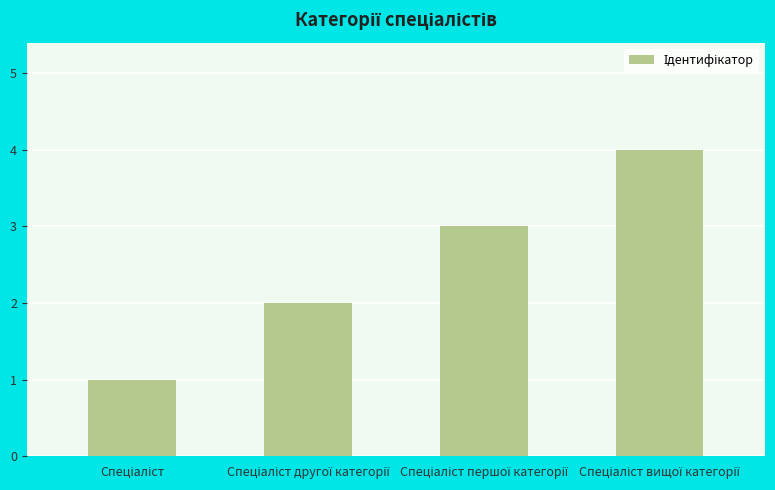

Count the values in the range 2 to 4.

3